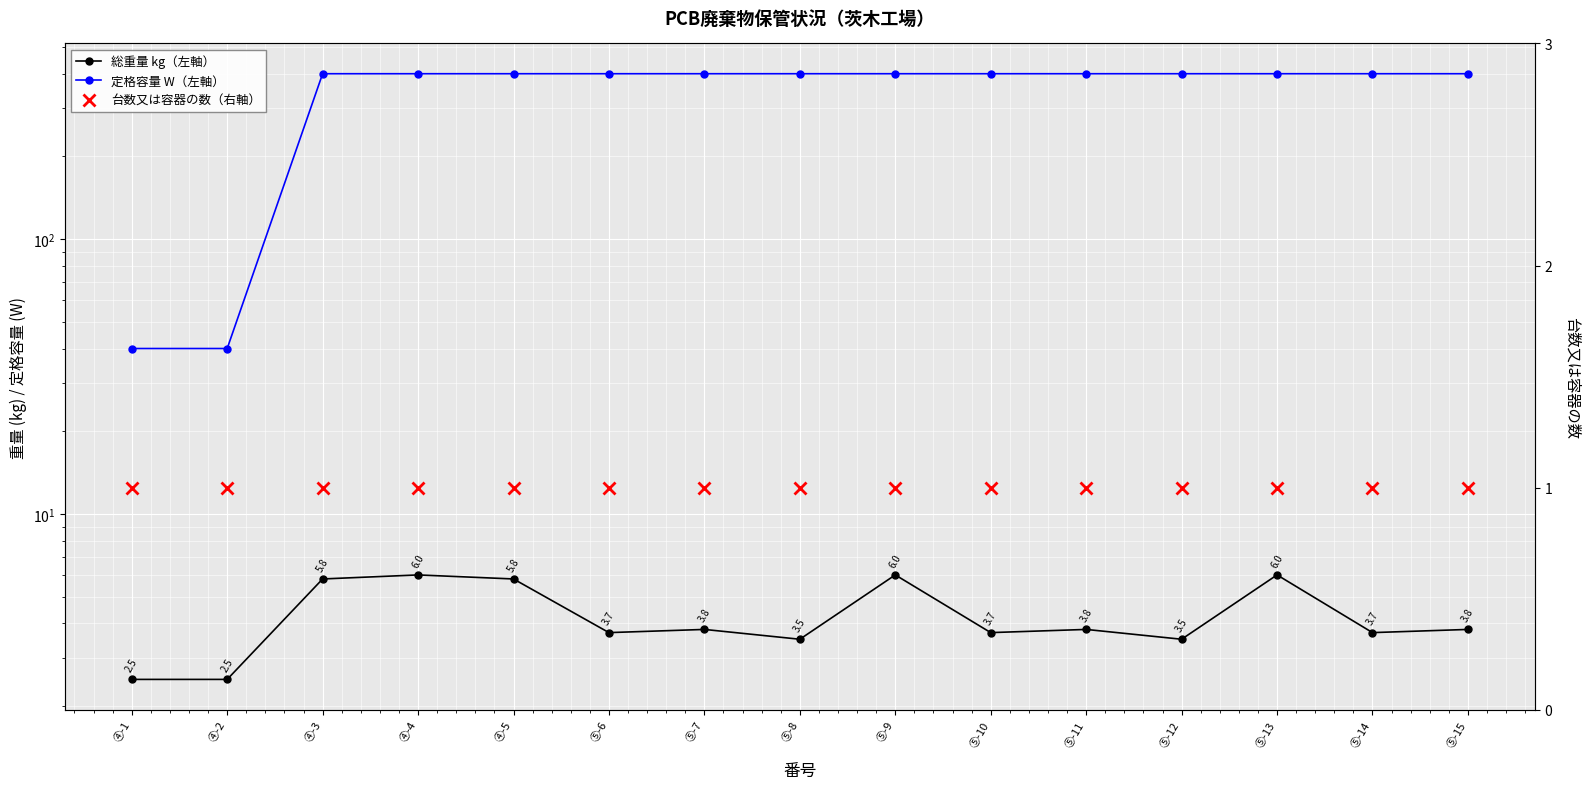

At which category is the sum across all series the highest?

④-4